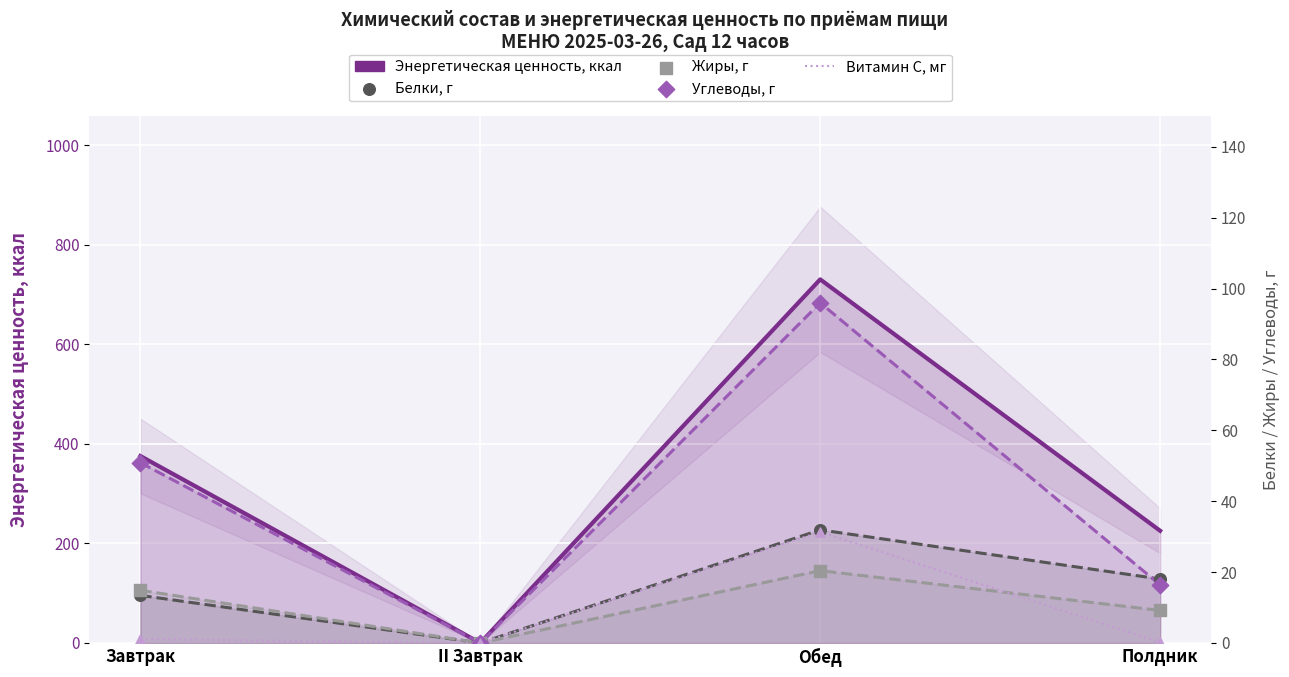

At how many categories does at least one series exceed 484?

1